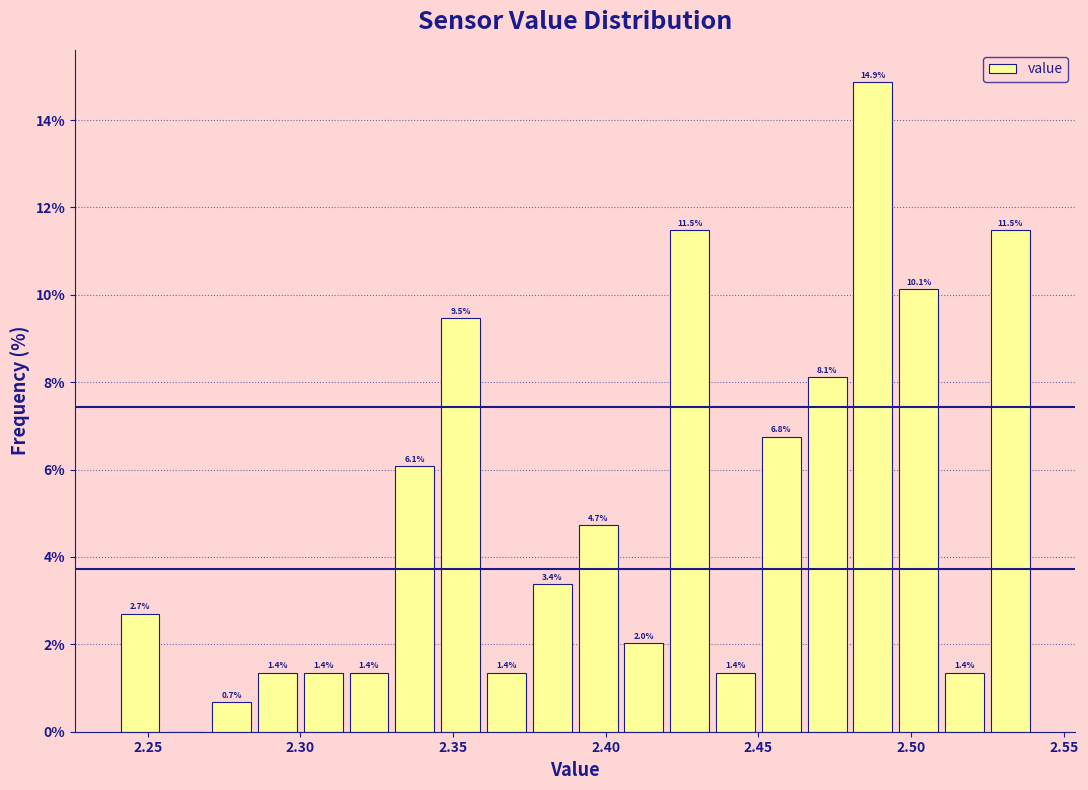

Read against the x-axis, roughly where is the centre of the tallest bar?

2.490